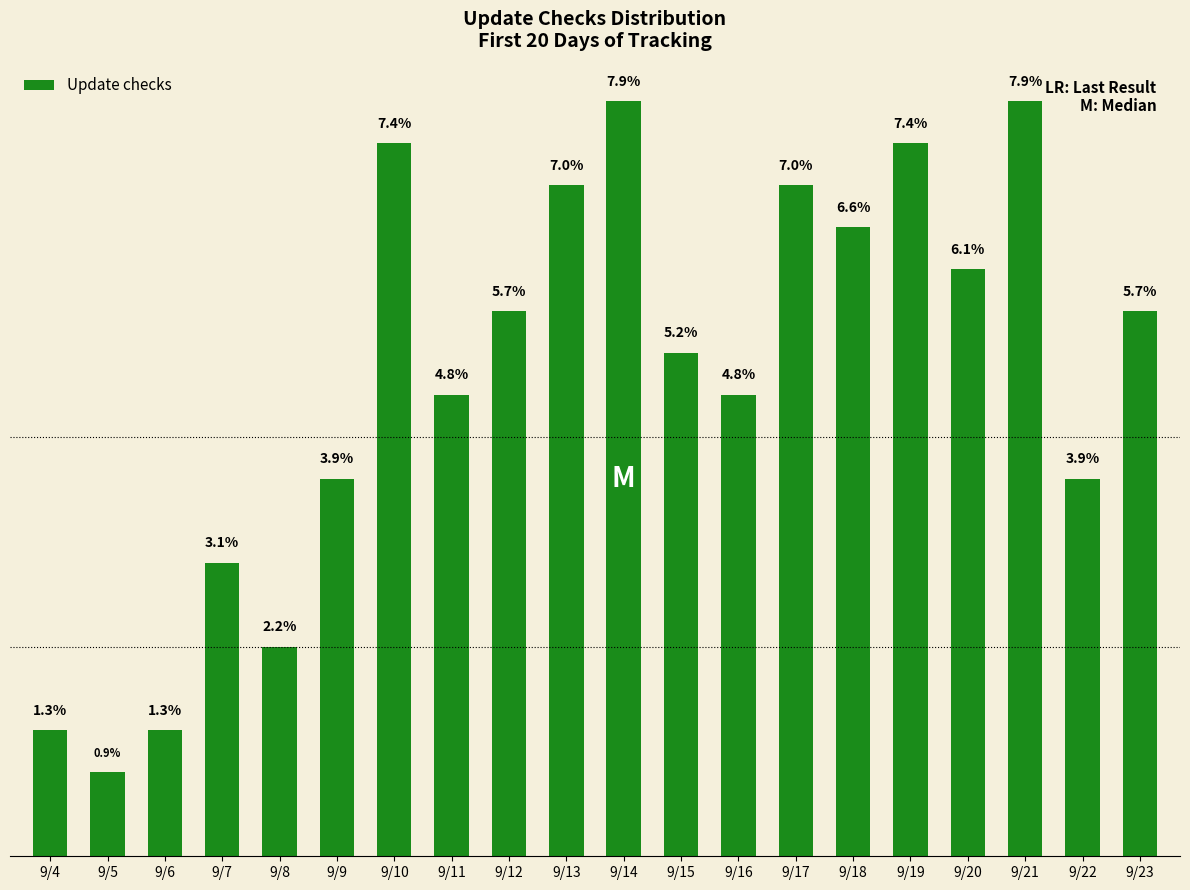

Does the chart contain any negative values?

No